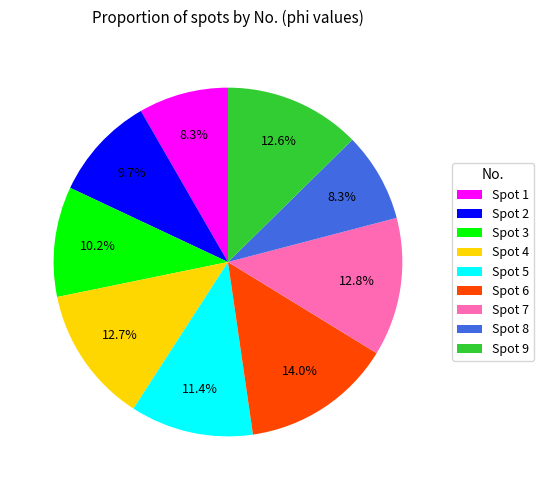

How many slices are in this pie chart?

9